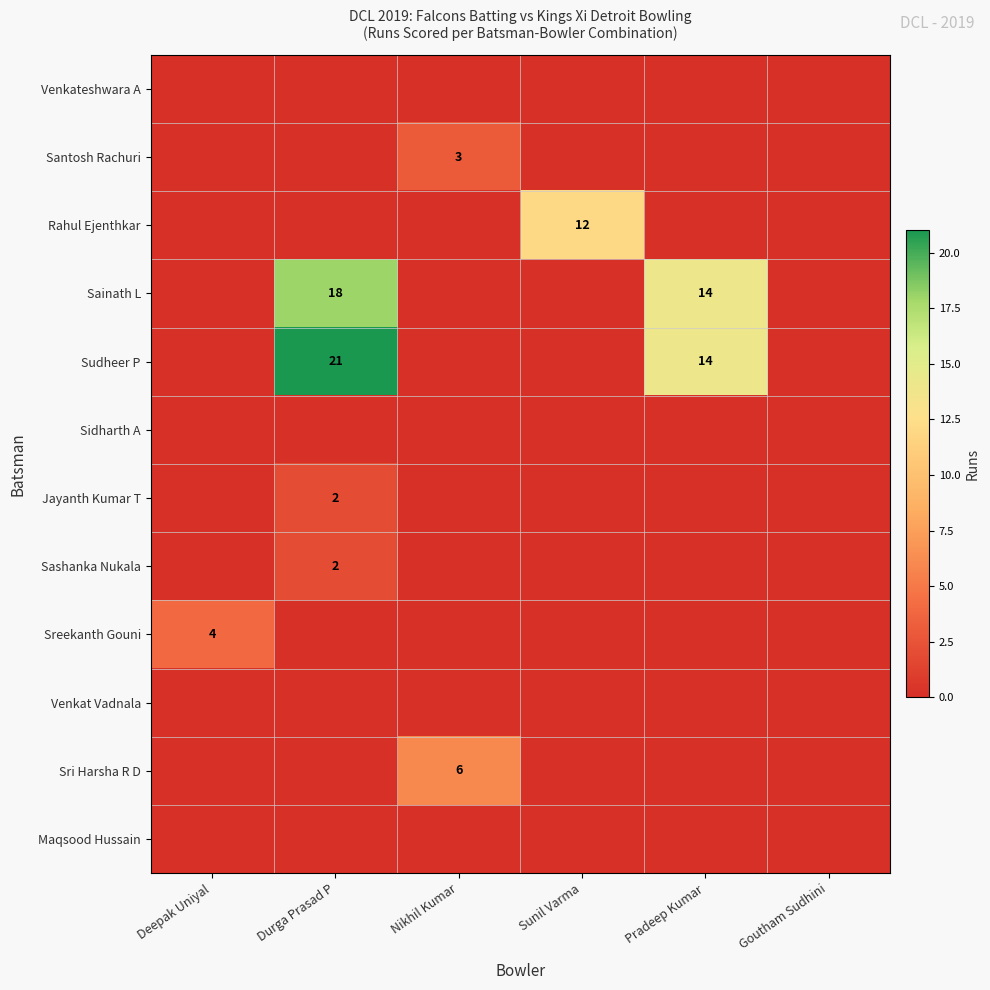

True or false: Sainath L has a value of 14 at Pradeep Kumar.

True